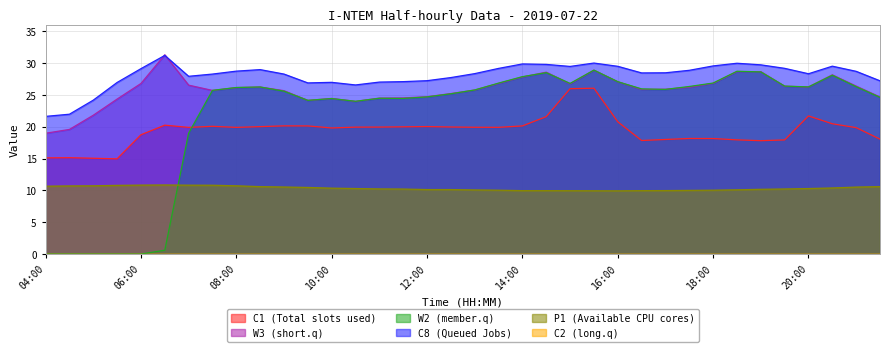

Does the chart have visible grid lines?

Yes